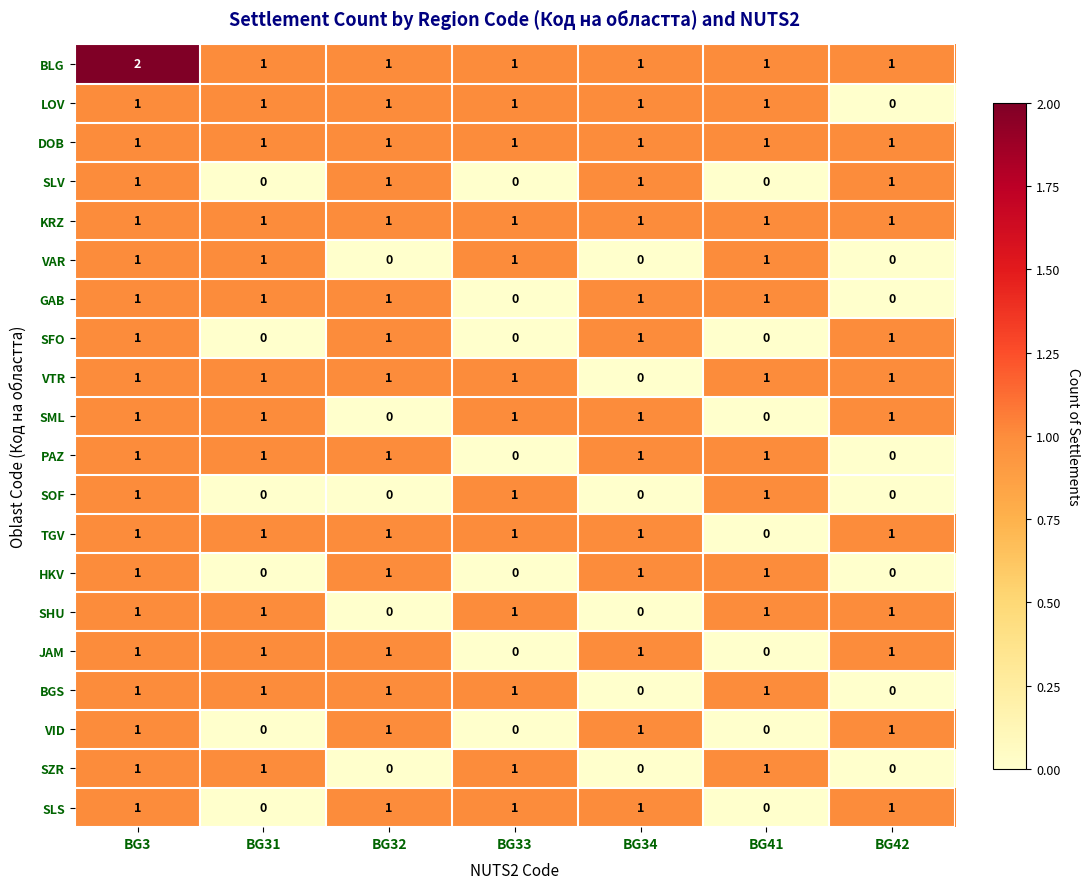

Is it true that KRZ equals 2 at BG3?

False